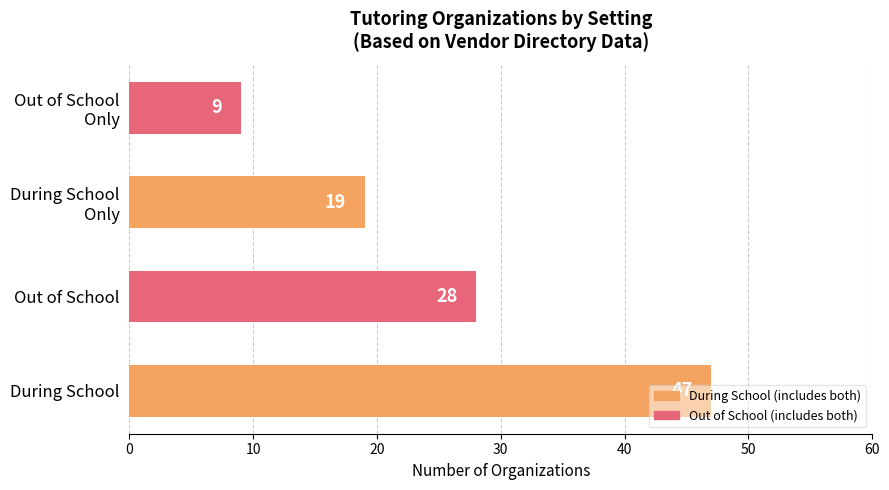

Rank the categories by value from lowest to highest.

Out of School
Only, During School
Only, Out of School, During School